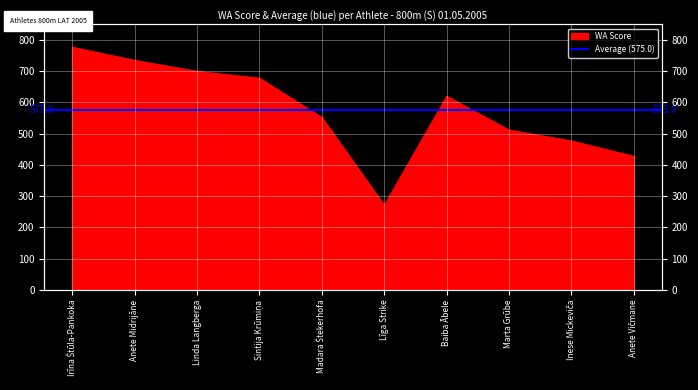

List the labels in order of value, largest first.

Irīna Štūla-Pankoka, Anete Midrijāne, Linda Langberga, Sintija Krūmiņa, Baiba Ābele, Madara Štekerhofa, Marta Grūbe, Inese Mickeviča, Anete Vičmane, Līga Striķe